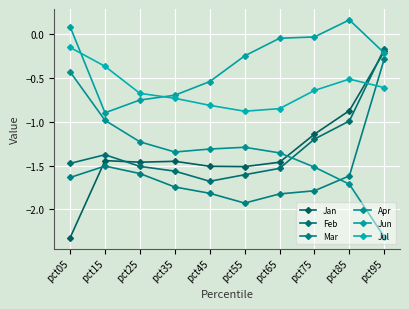

What is the difference between the second highest and second lowest values in the Apr series?

0.7